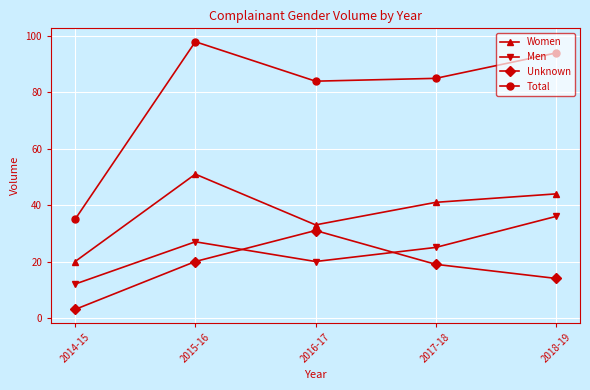

True or false: Total and Women intersect in this chart.

False